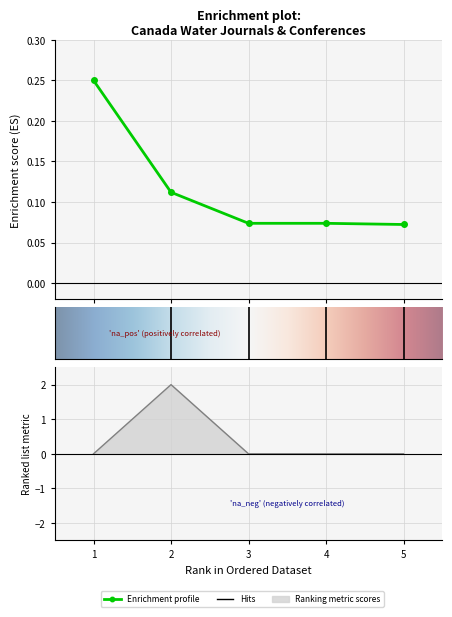

What is the total value across all series at 4?

0.1